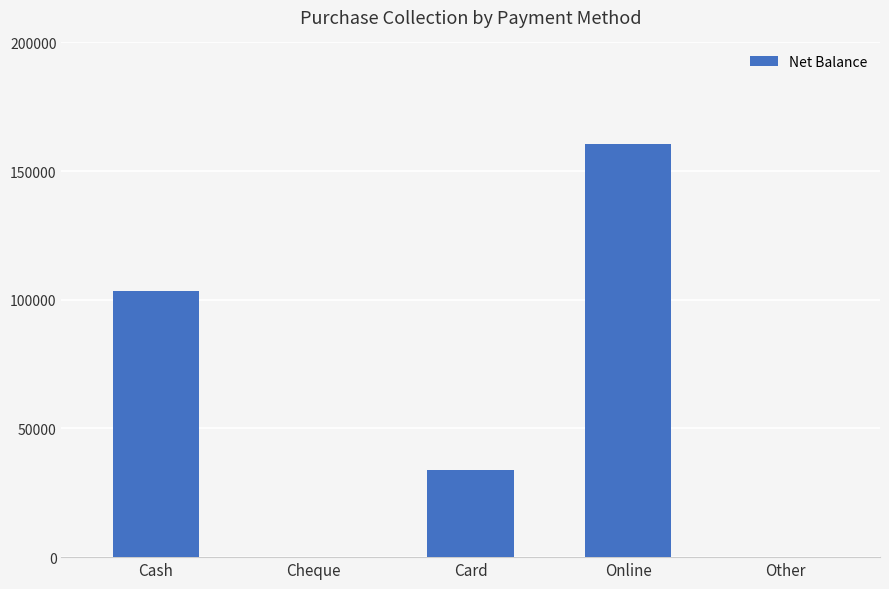

The value at Card is 34000. True or false?

True